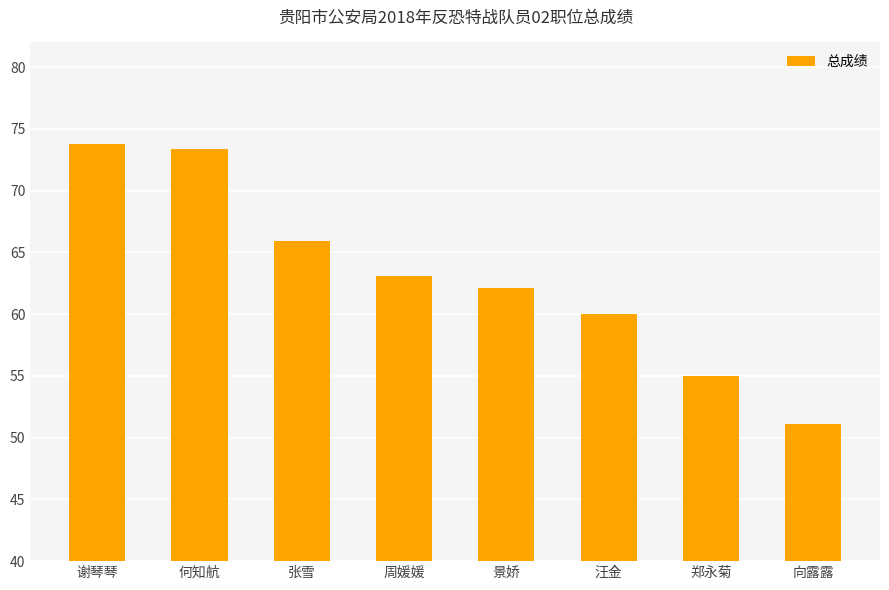

What position from the left is 汪金?

6